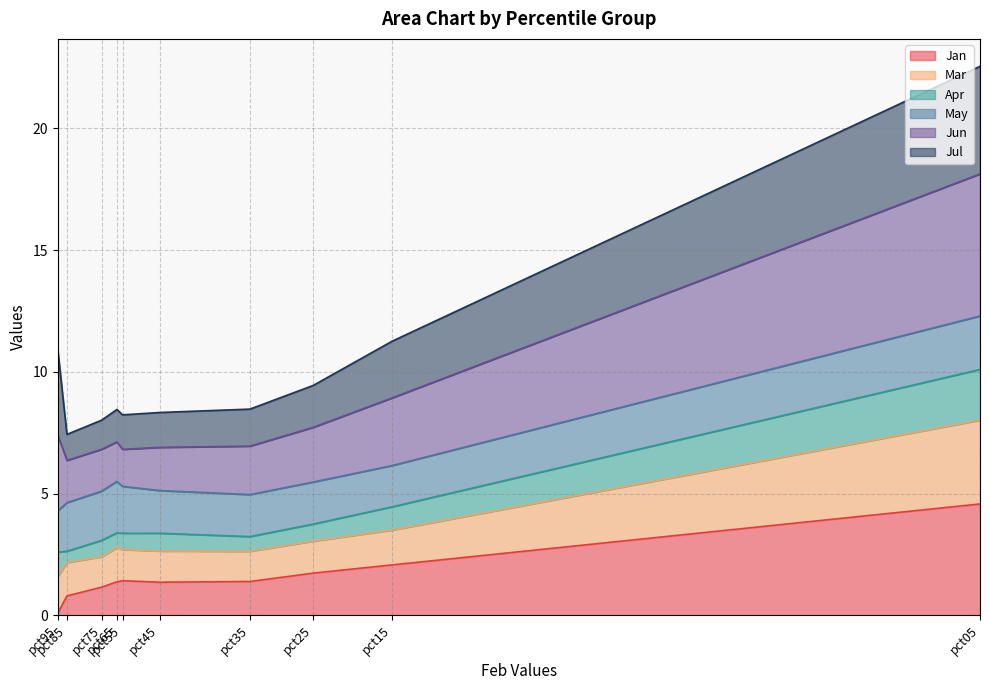

What is the difference between the highest and lowest values at pct05?

18.0